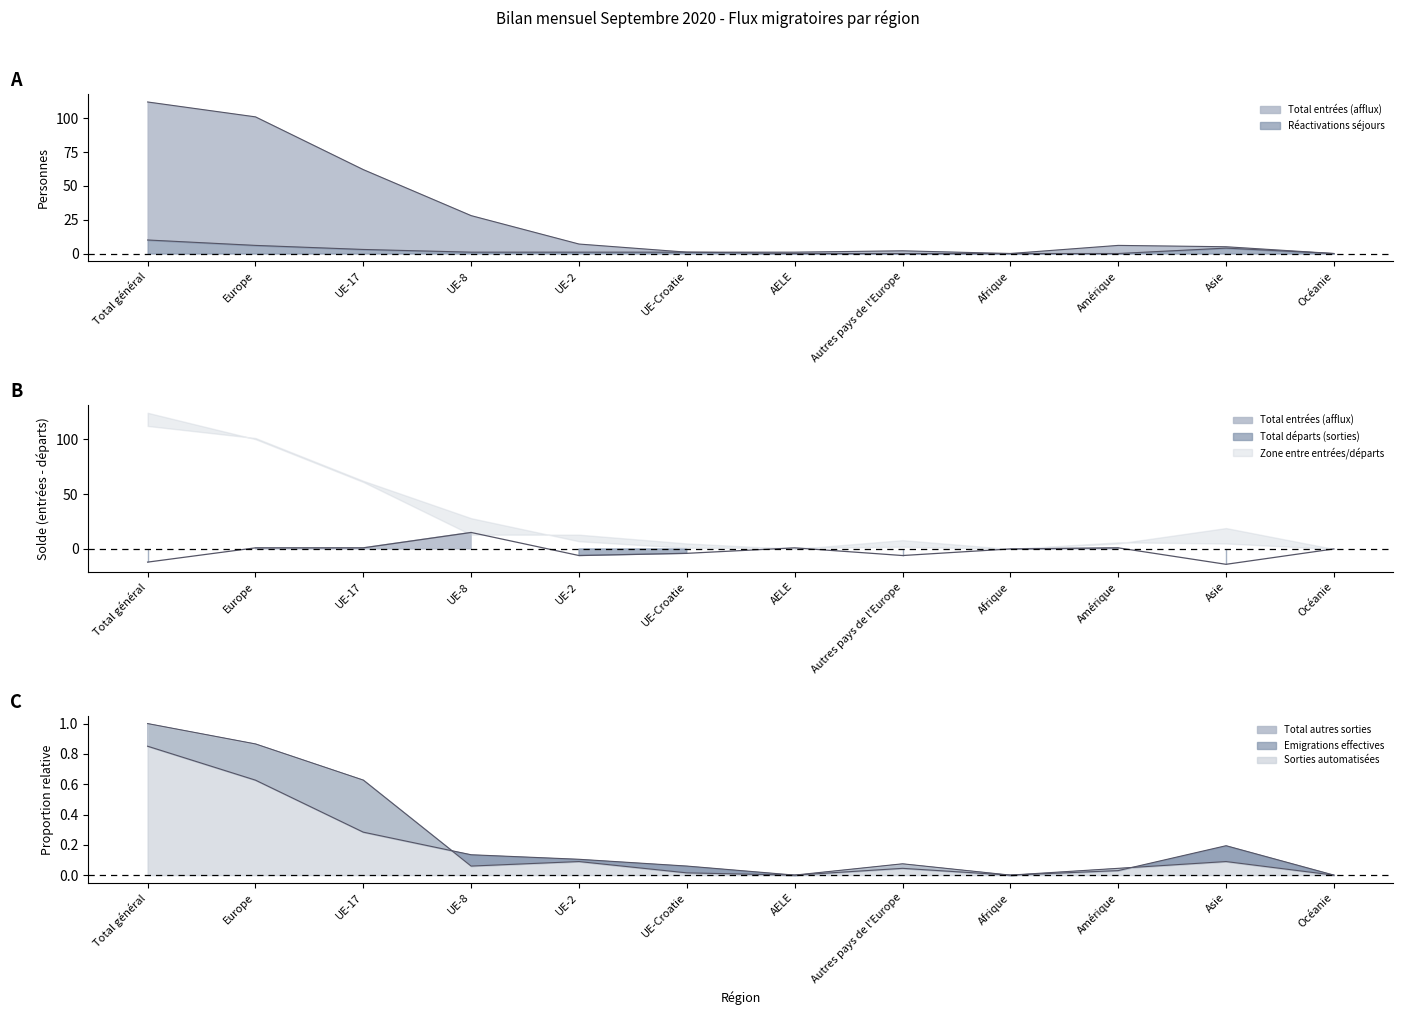

Which series has the largest total across all categories?

Total entrées (afflux)